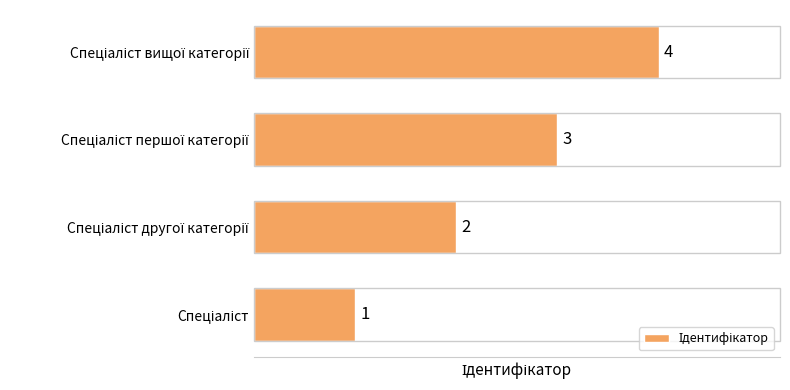

What is the difference between the maximum and minimum values?

3